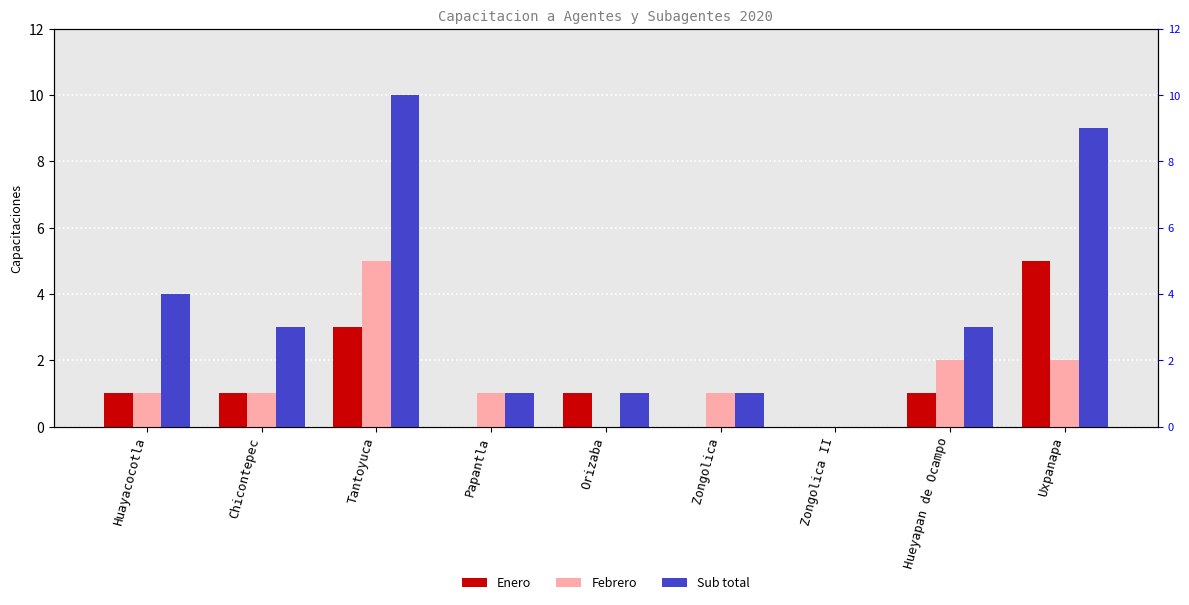

True or false: Sub total has a value of 2 at Huayacocotla.

False